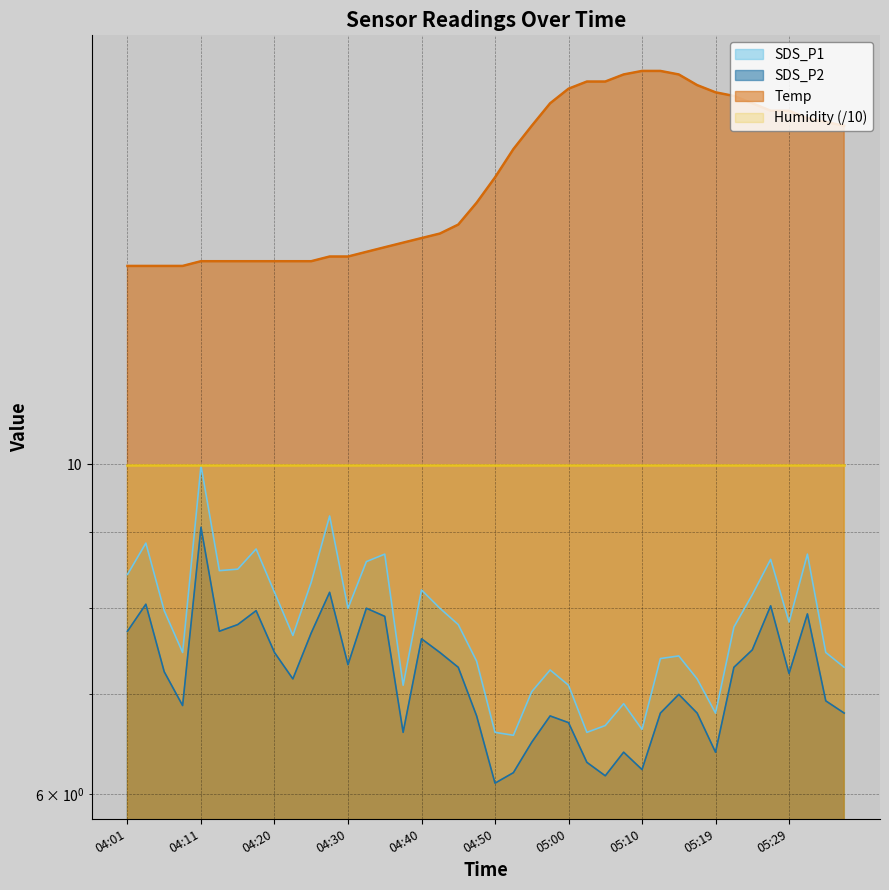

The value of SDS_P1 at 05:12 is 11.1. True or false?

False